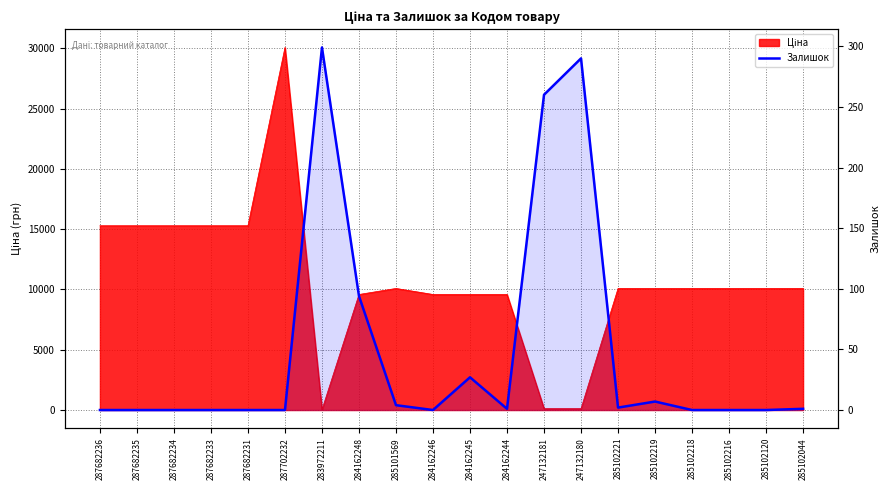

The value at 284162248 is 151. True or false?

False